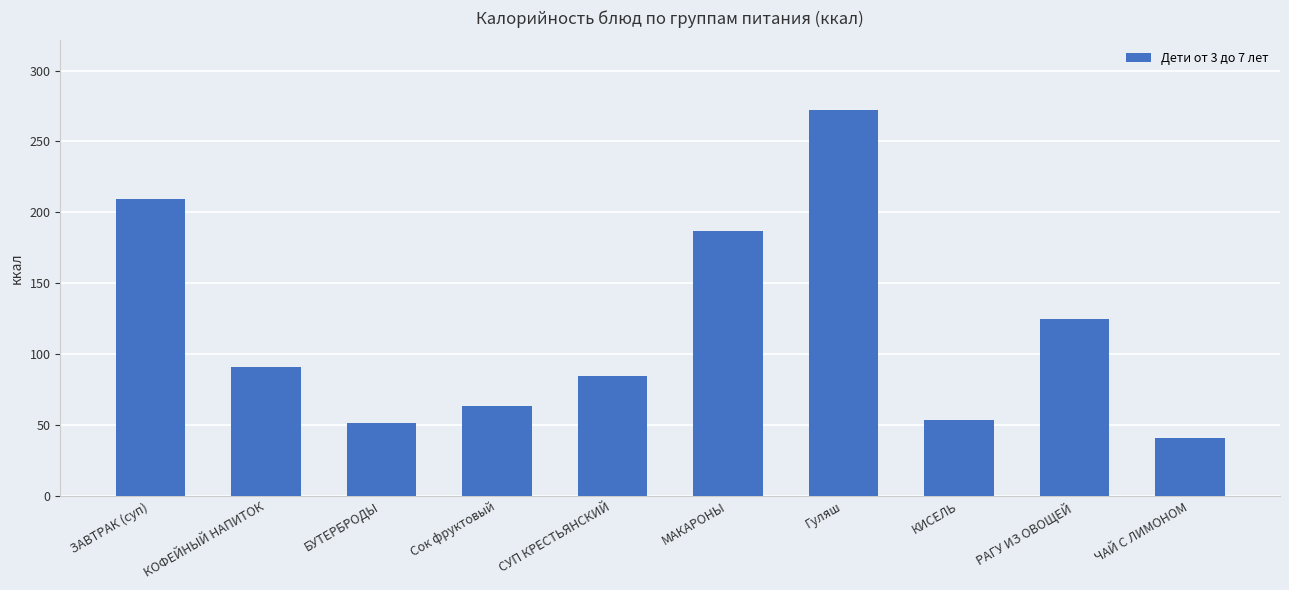

How many series are shown in this chart?

1